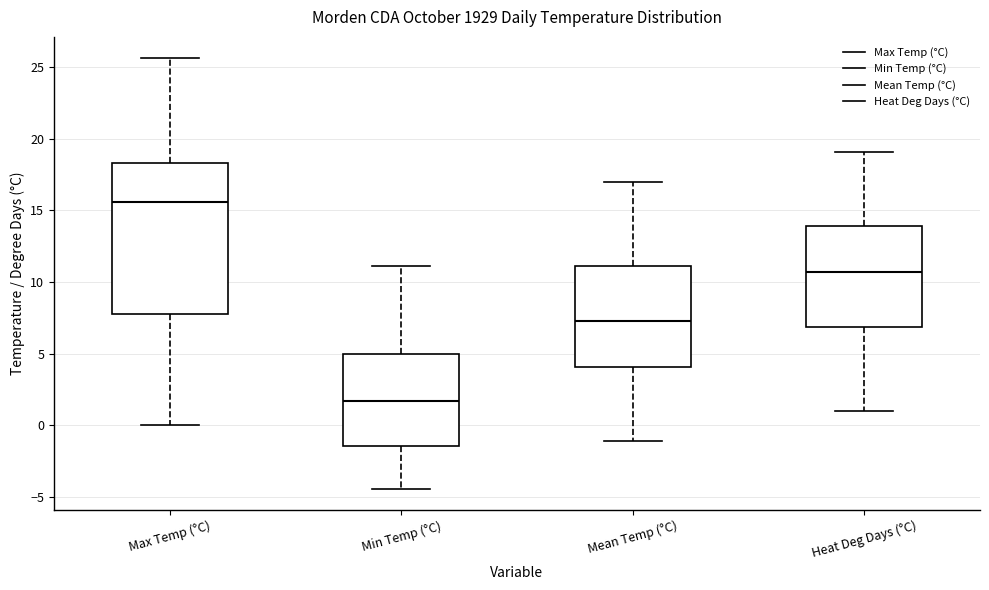

Where is the upper edge of the box for Mean Temp (°C) on the y-axis? The values are not printed on the chart, so give them approximately, as read against the axis.

11.0